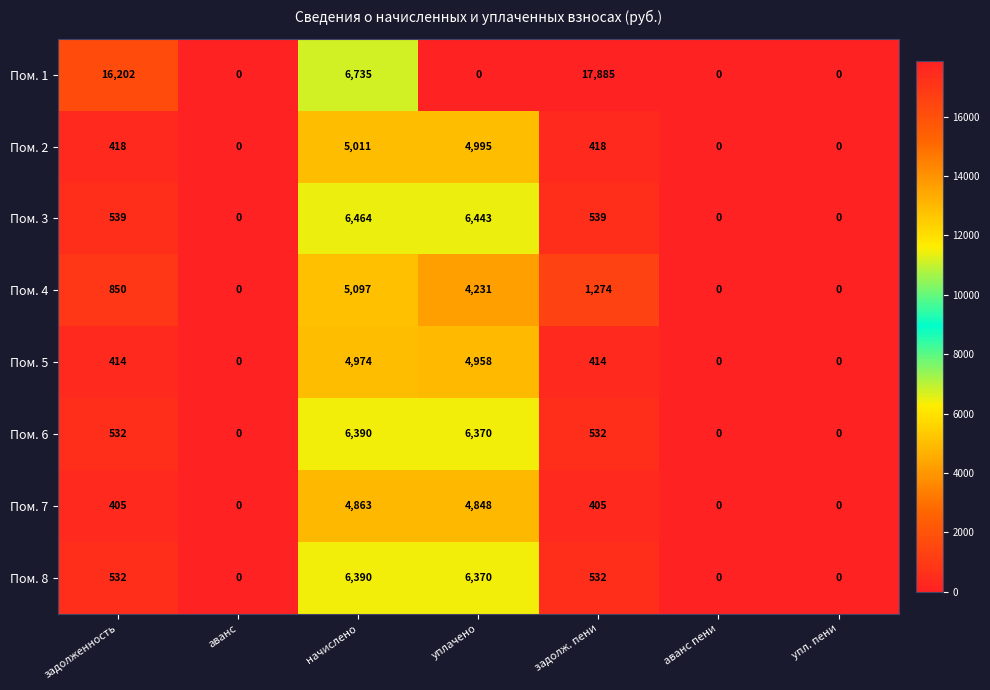

What is the difference between the maximum and second lowest values in the Пом. 3 series?

6464